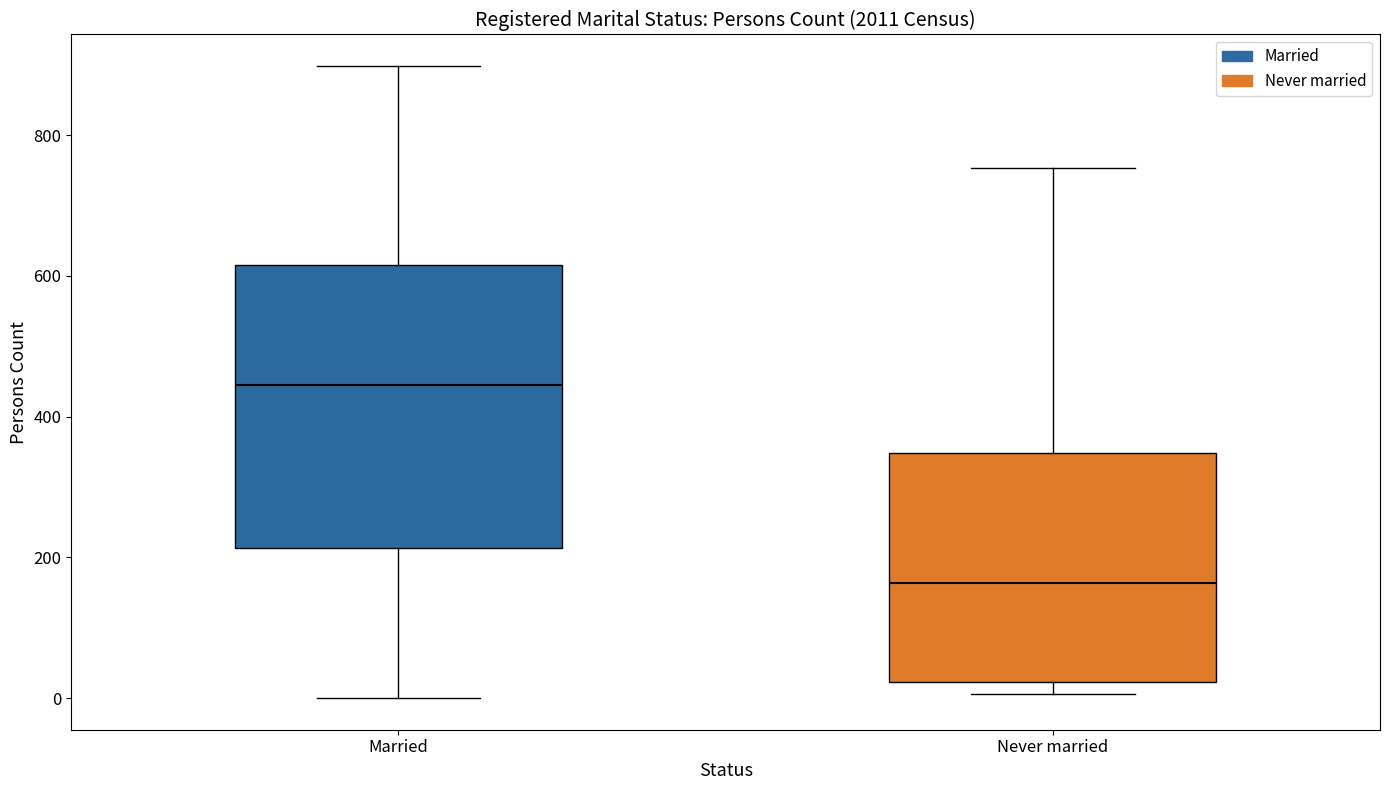

Reading left to right, transcribe this box plot: for each box, give where its median line is, the range the box spans, and where its two whiskers end, as read against the y-axis. The values are not printed on the chart, so give them approximately, as read against the axis.

Married: median 440, box 220 to 620, whiskers 0 to 900
Never married: median 160, box 20 to 340, whiskers 0 to 760